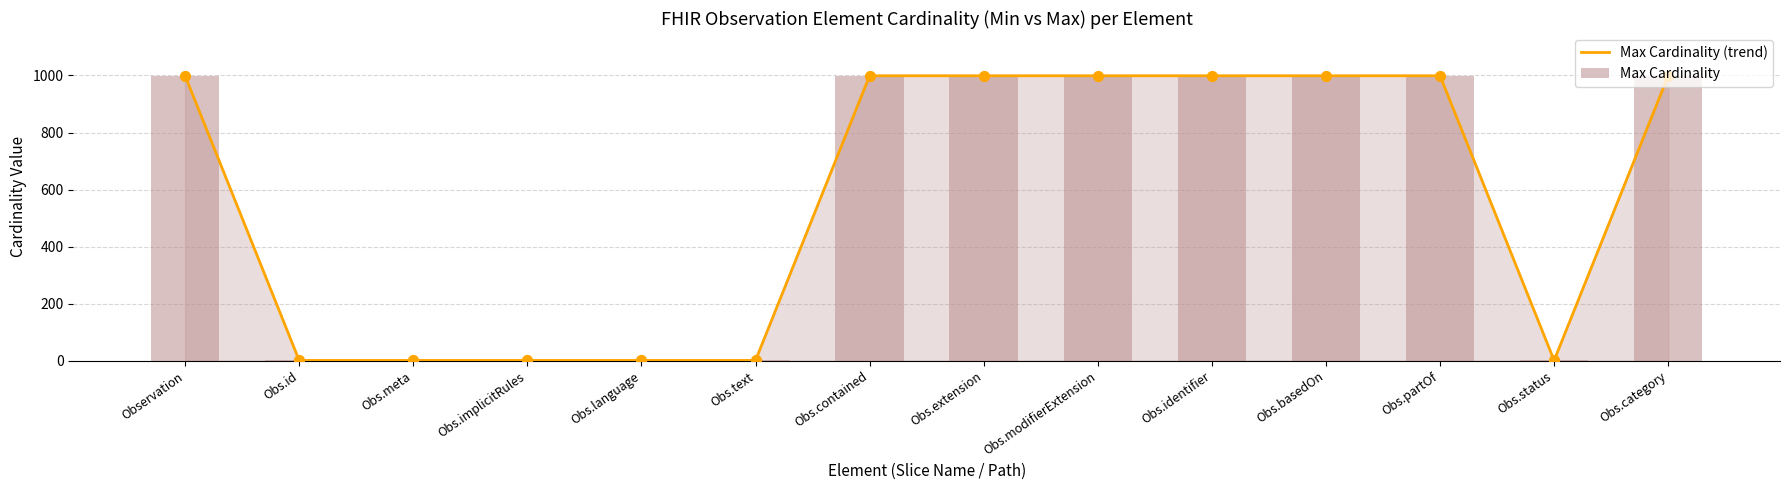

What are all the series names shown in the legend?

Max Cardinality (trend), Max Cardinality